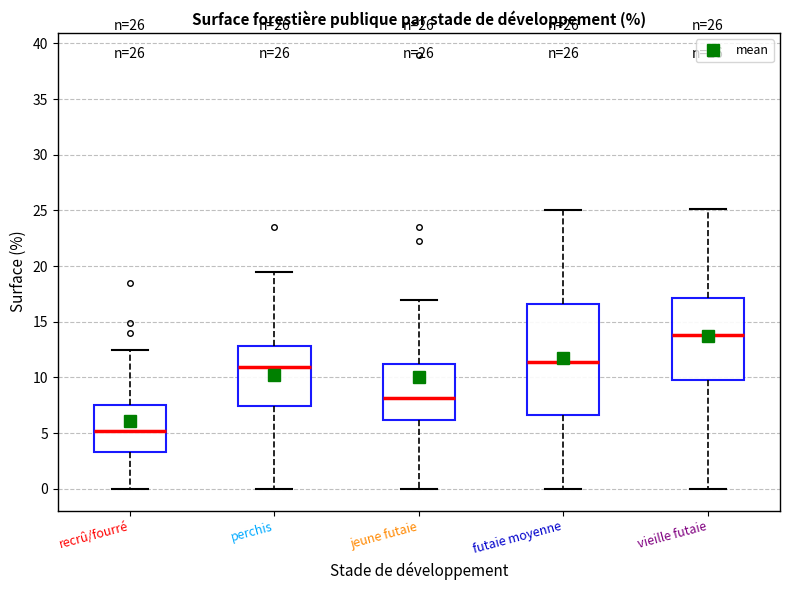

Which box has the highest median line?

vieille futaie